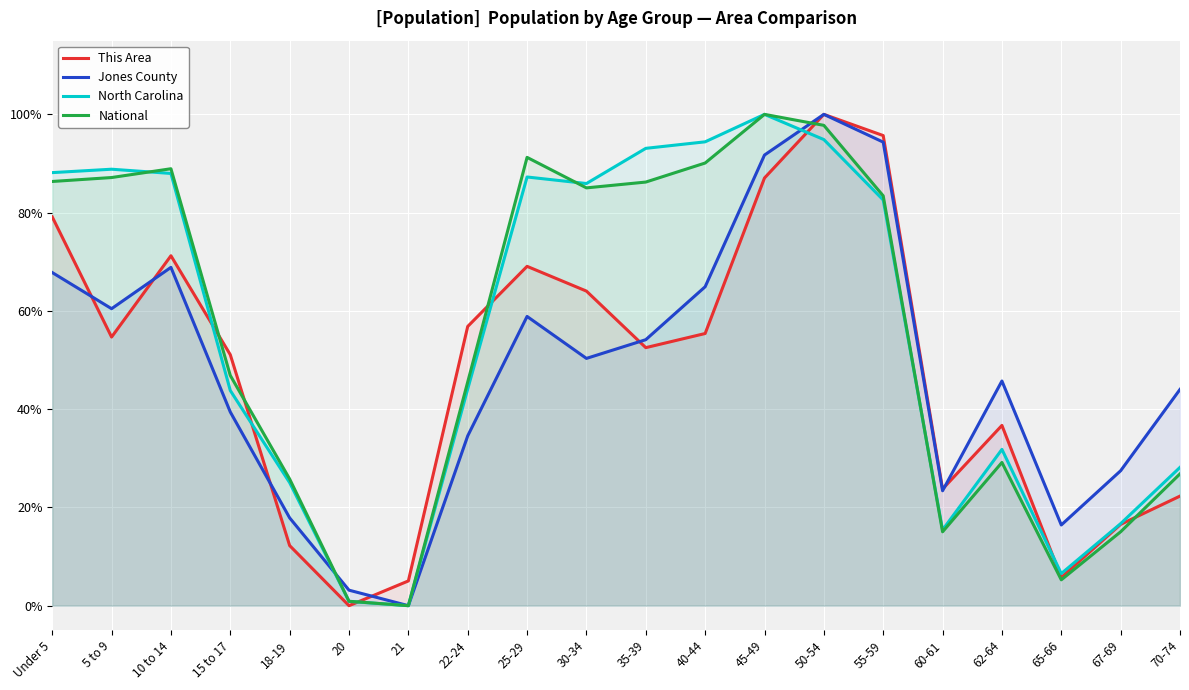

Does the chart display data point markers on the line(s)?

No